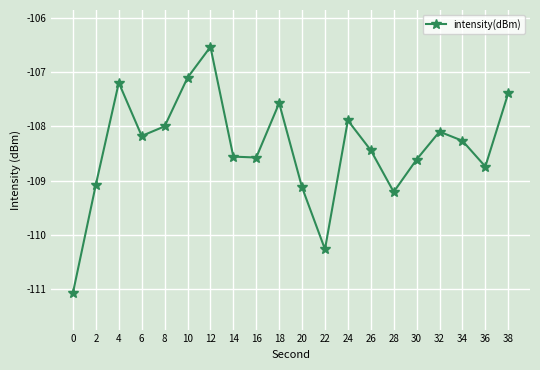

Where is the first local minimum?

6